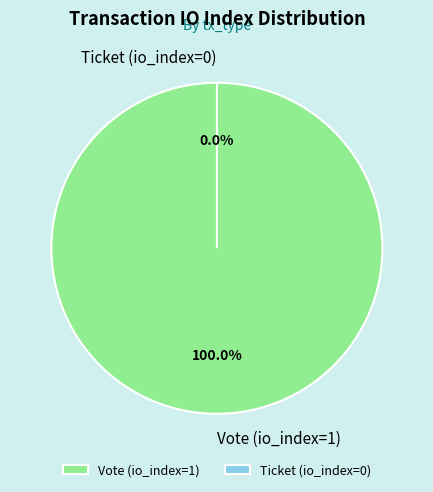

Which category has the biggest portion of the pie?

Vote (io_index=1)